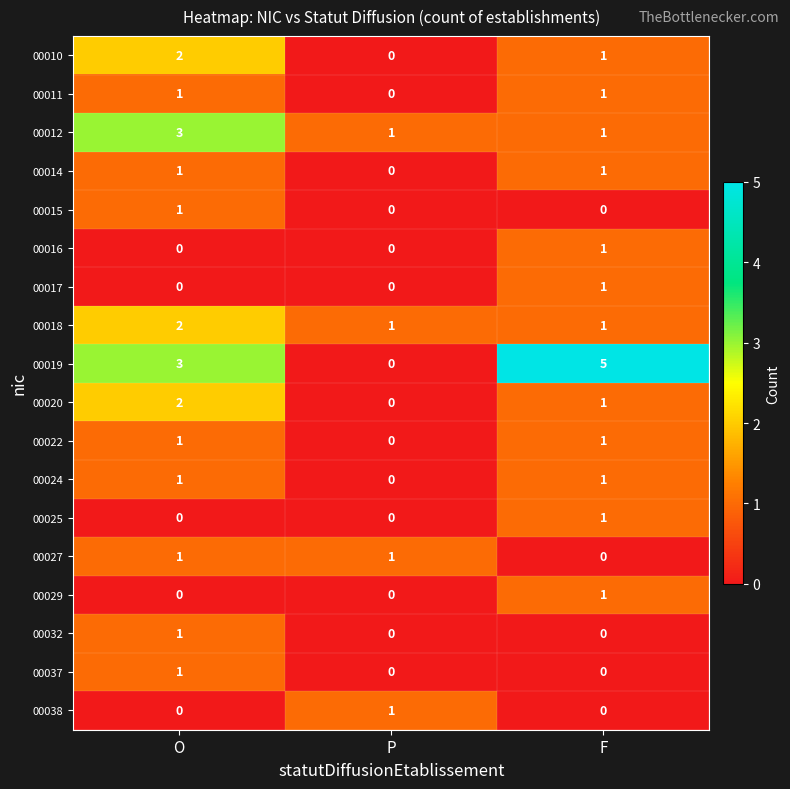

Is it true that 00024 equals 1 at F?

True